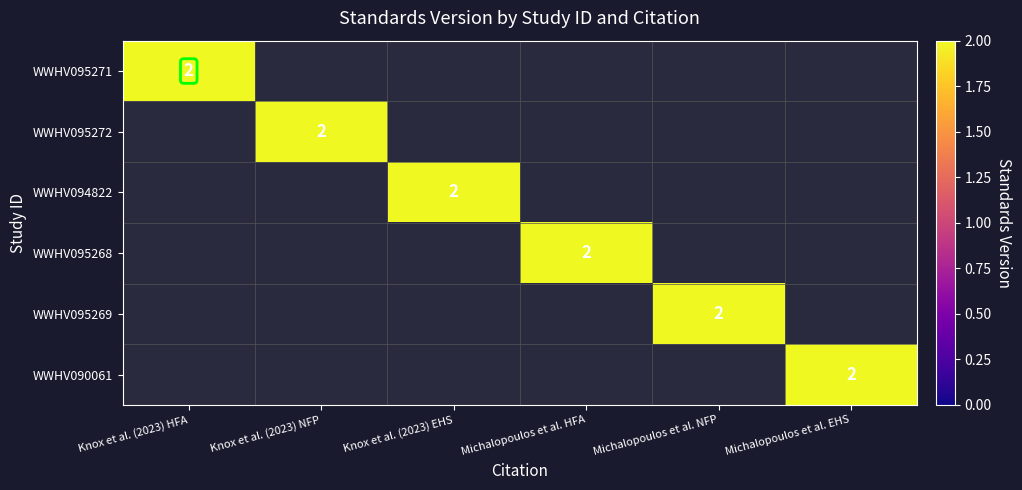

What is the total value across all series at Knox et al. (2023) HFA?

2